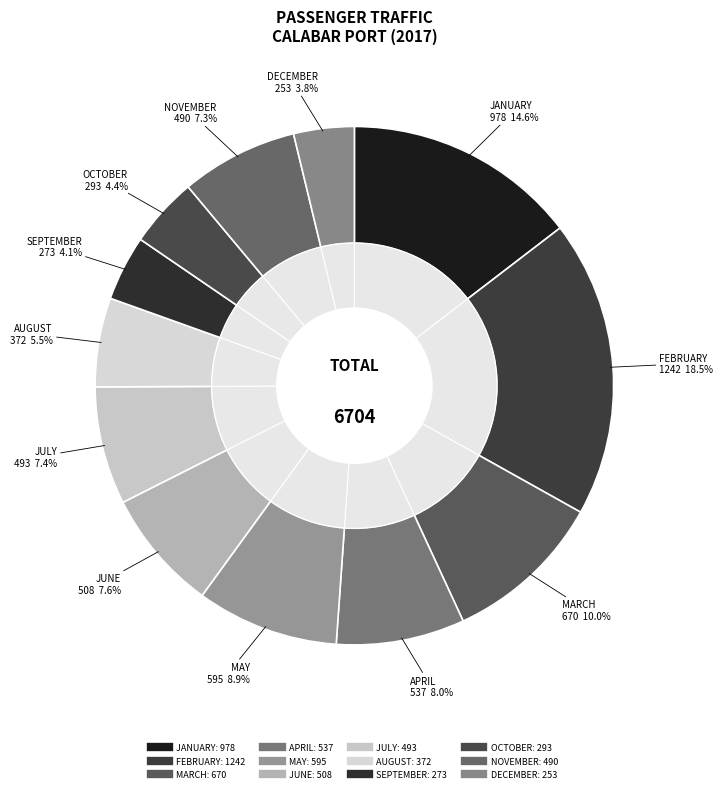

Rank the categories by value from lowest to highest.

DECEMBER, SEPTEMBER, OCTOBER, AUGUST, NOVEMBER, JULY, JUNE, APRIL, MAY, MARCH, JANUARY, FEBRUARY